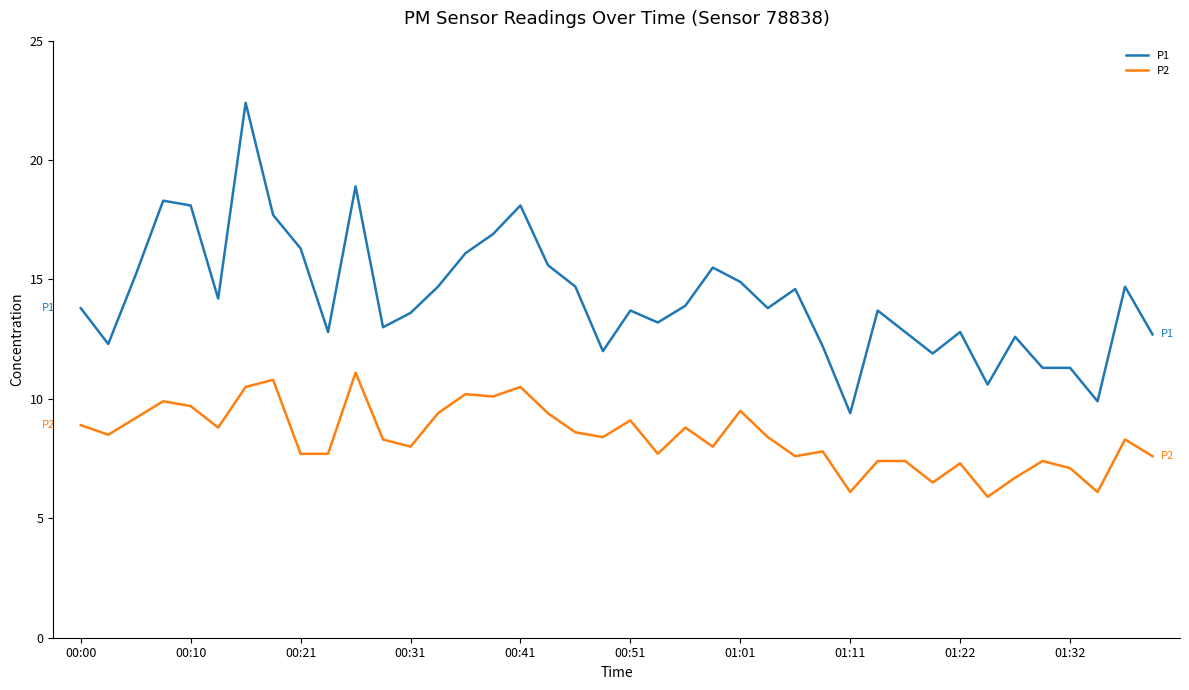

How many lines are shown in the chart?

2